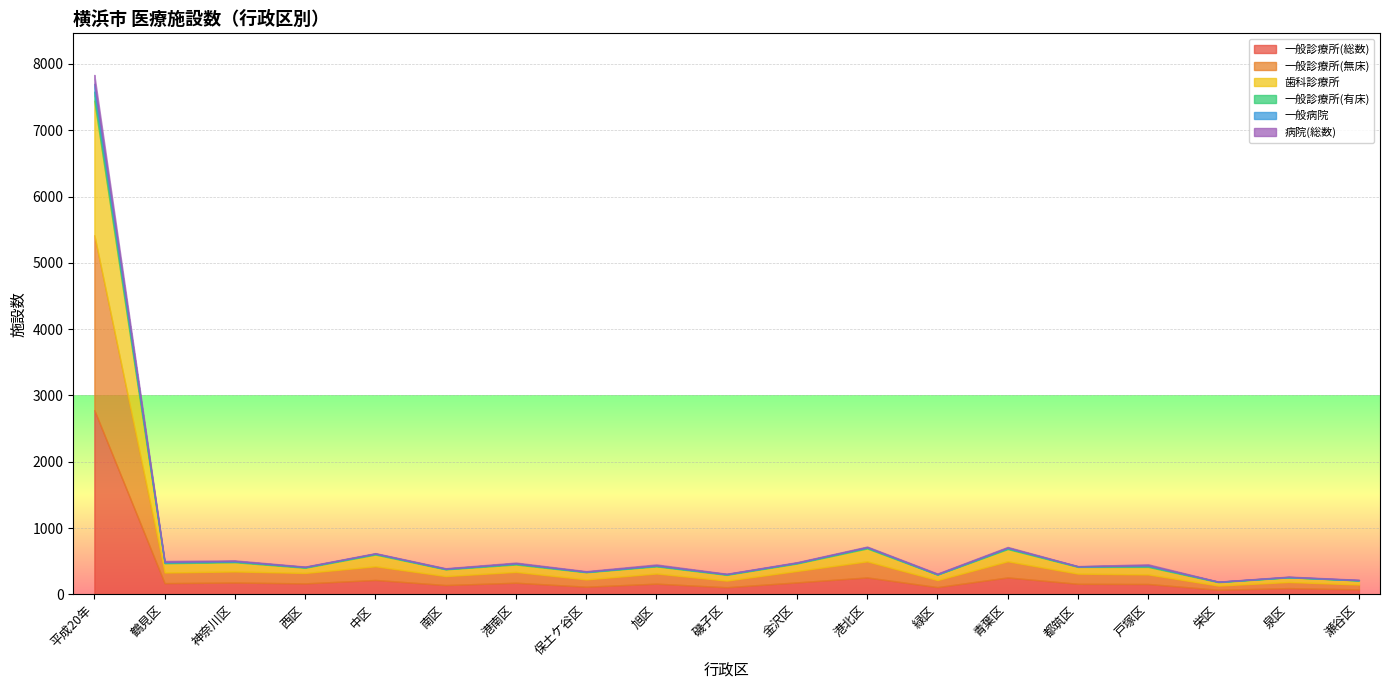

At which category does the chart reach its minimum across all series?

栄区